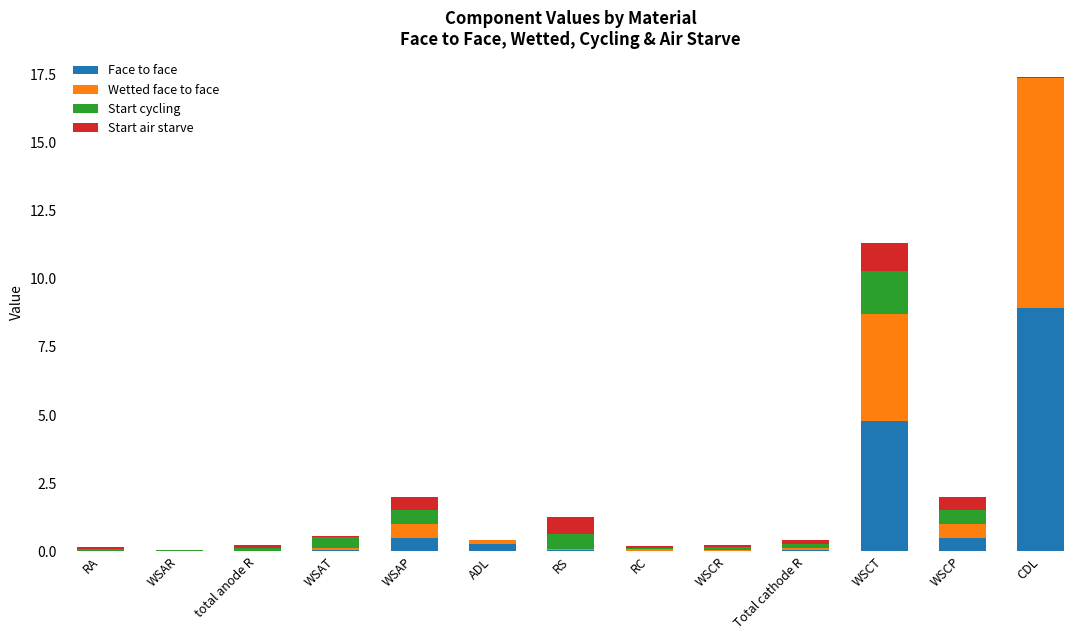

True or false: Face to face has a value of 0.0 at total anode R.

True